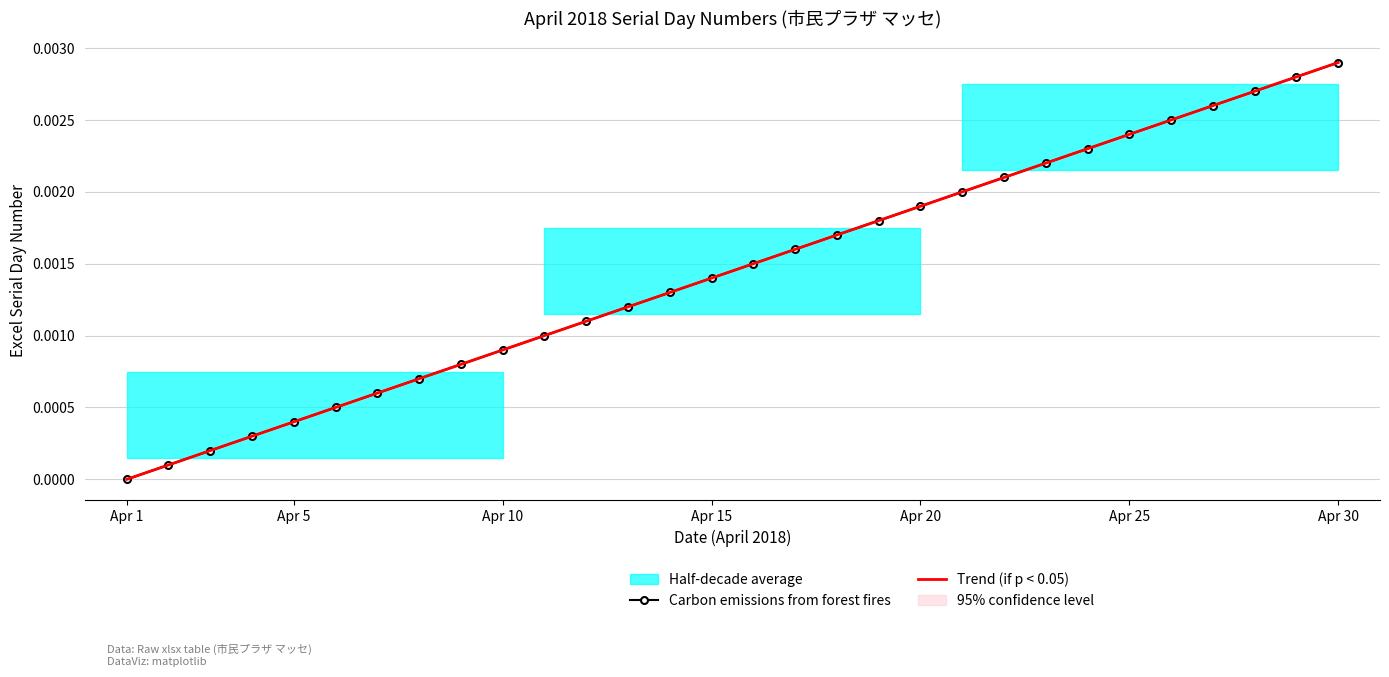

True or false: Trend (if p < 0.05) and Carbon emissions from forest fires intersect in this chart.

False